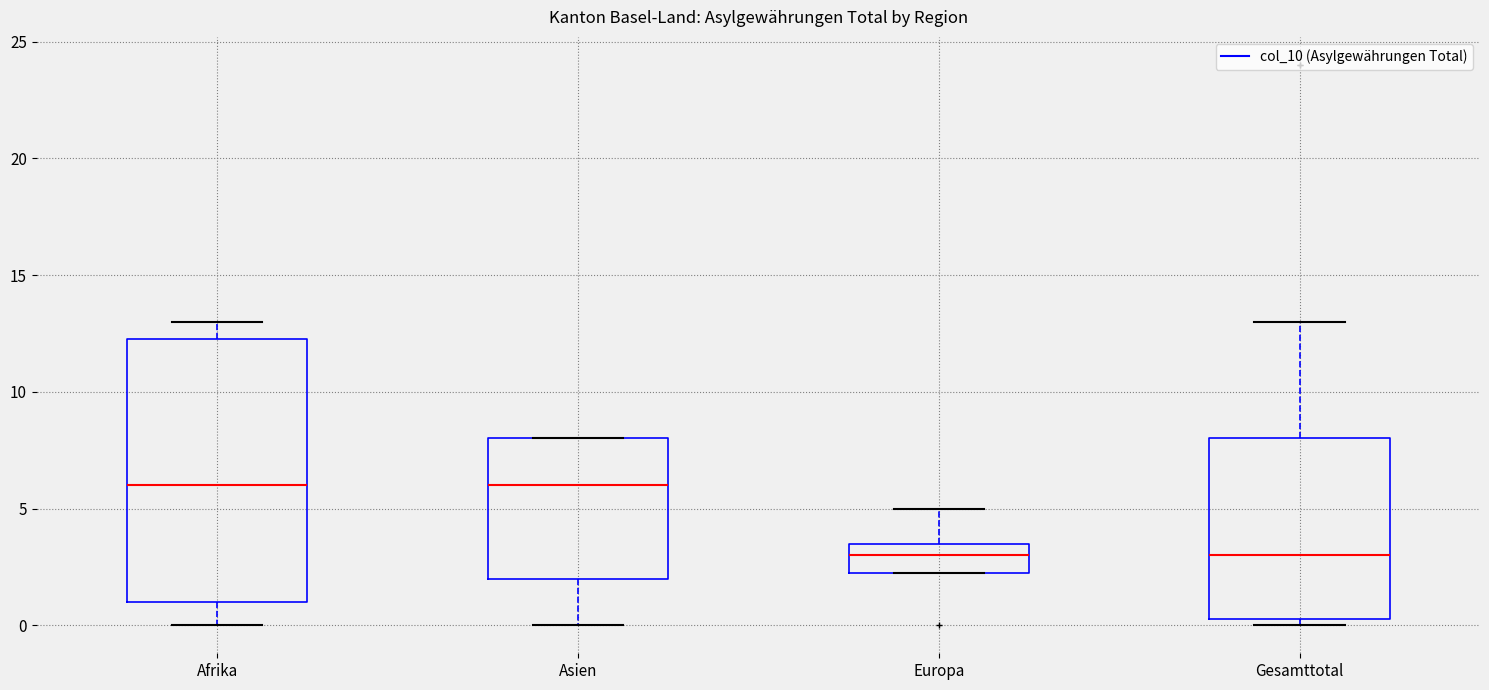

Comparing the boxes themselves (not the whiskers), which one is the tallest?

Afrika